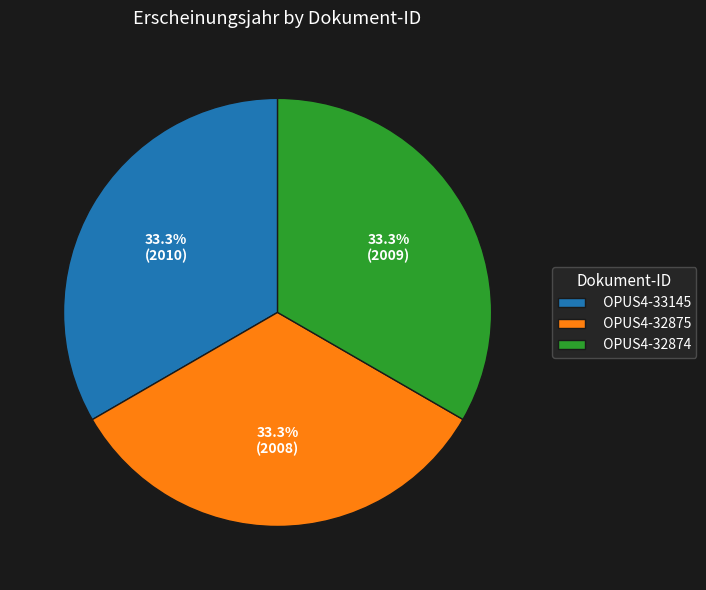

Count the number of slices in the pie.

3